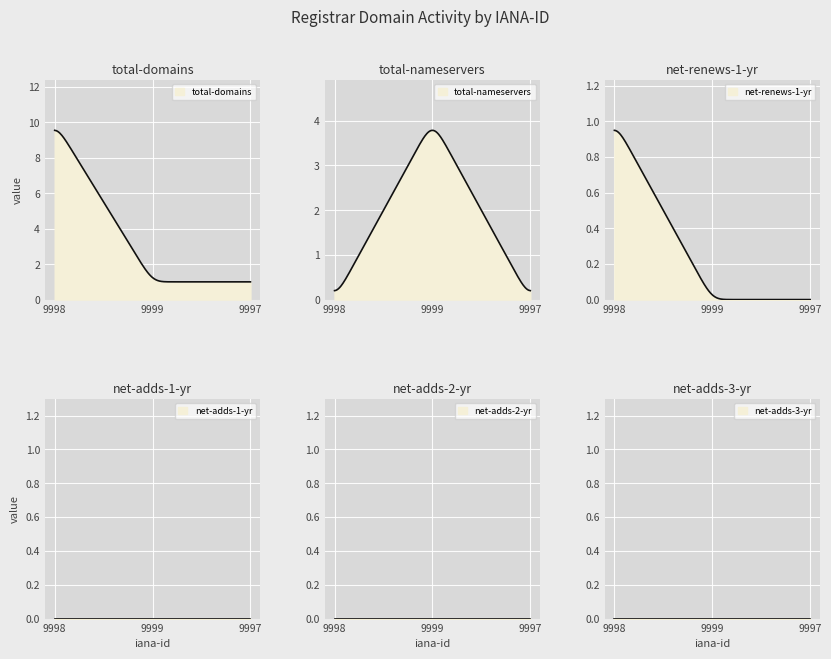

What position from the left is 9997?

3